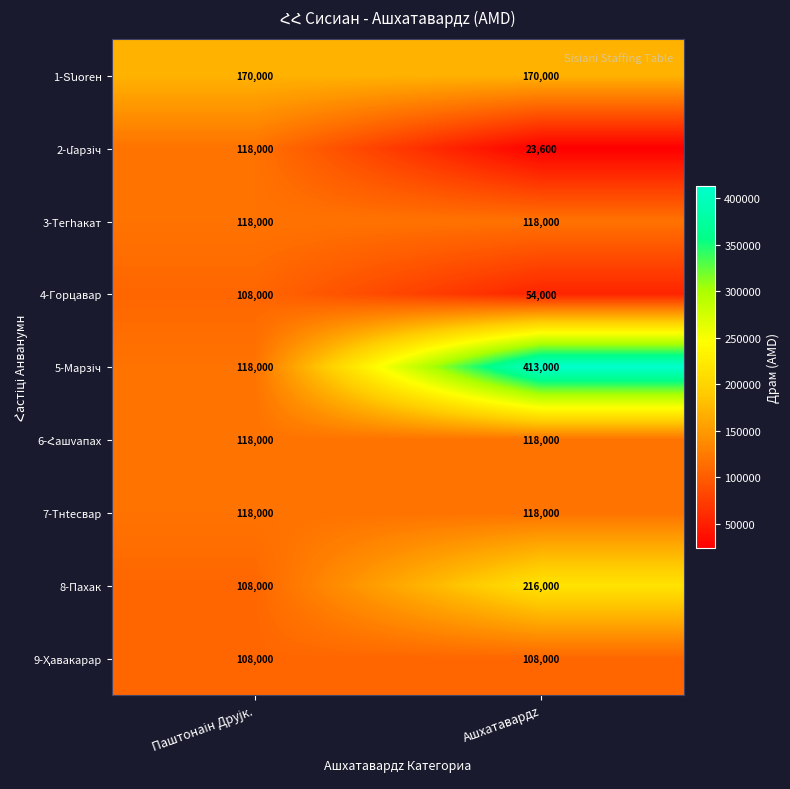

What is the difference between the highest and lowest values at Ашхатавардz?

389400